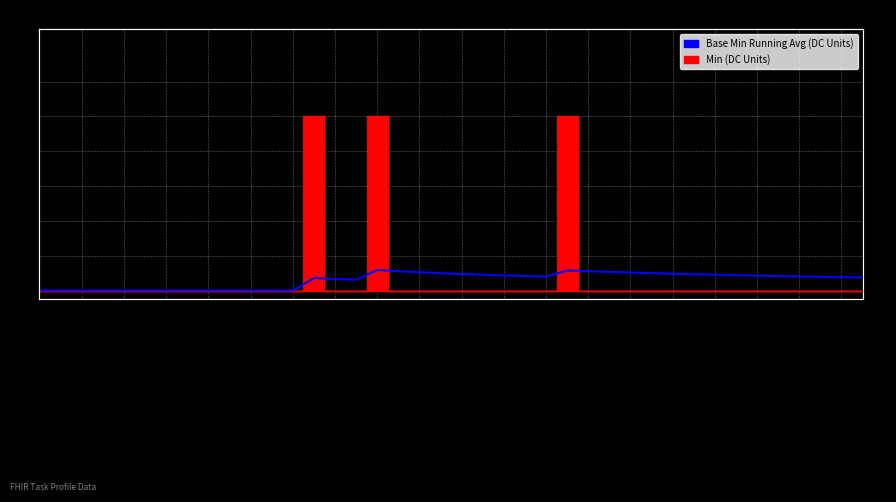

What is the approximate value at 29?

0.1